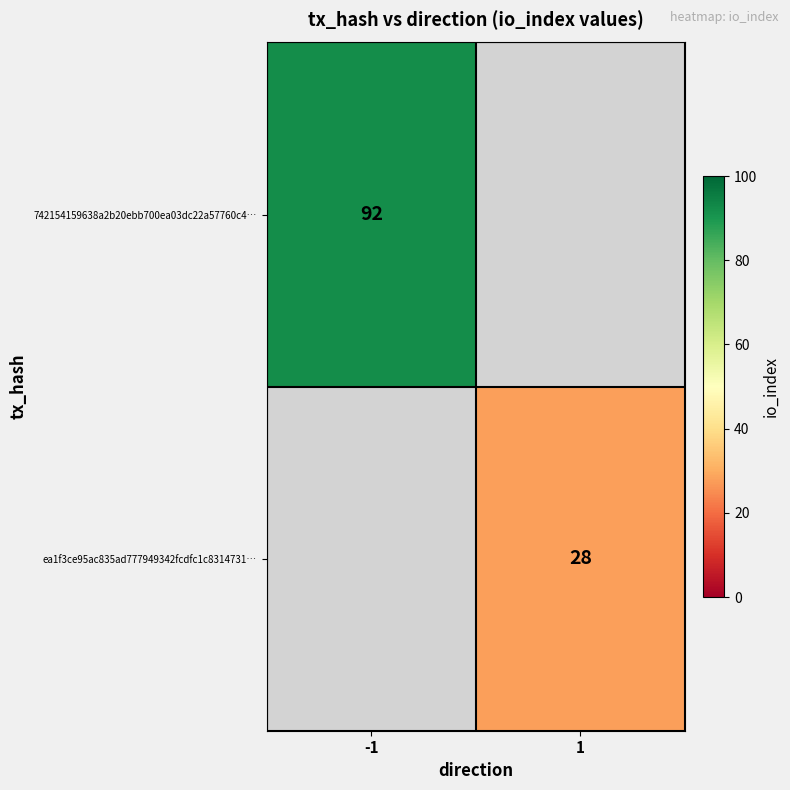

The value of 742154159638a2b20ebb700ea03dc22a57760c4… at -1 is 62. True or false?

False